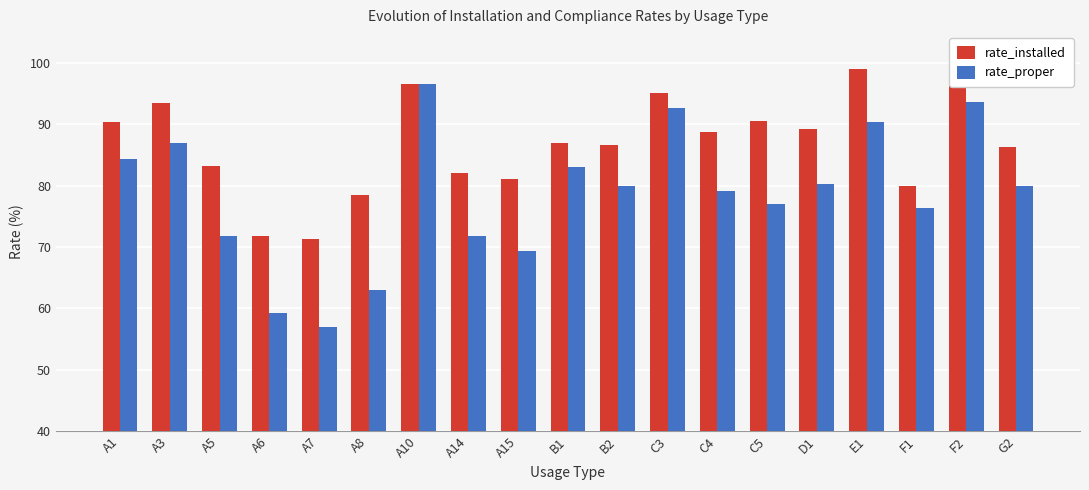

How many bars are there in each group?

2